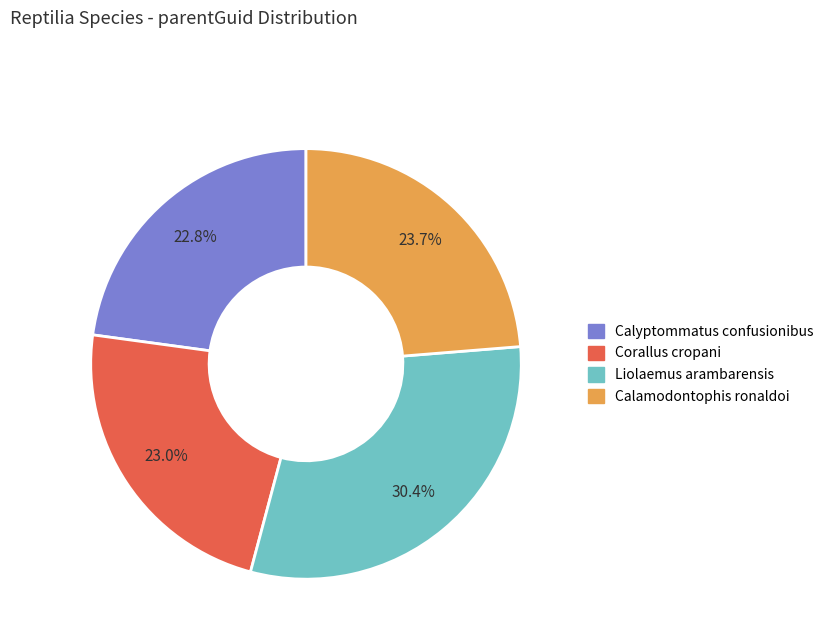

To the nearest percent, what percentage of the pie is Corallus cropani?

23%